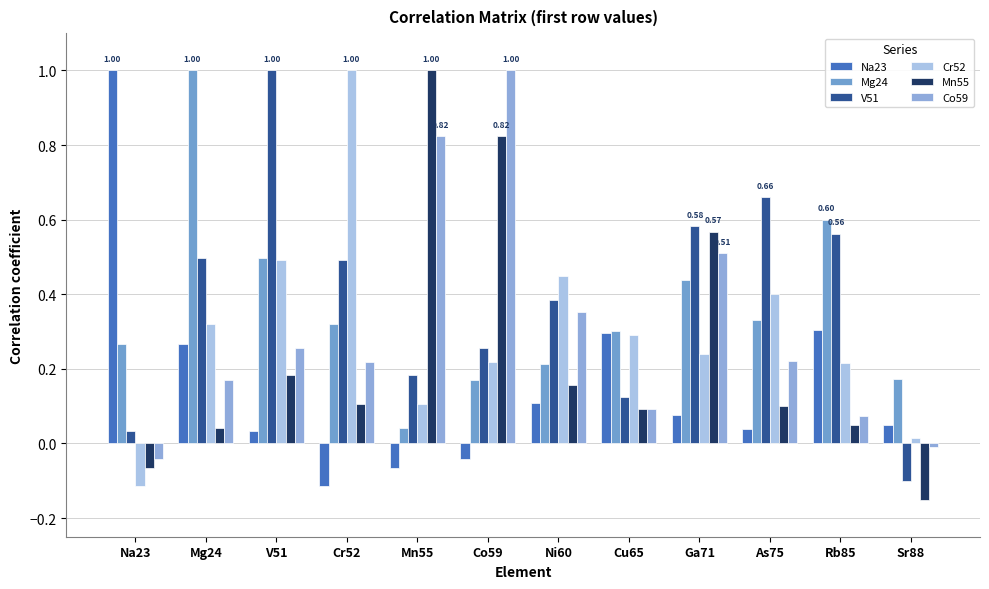

What position from the right is Na23?

12